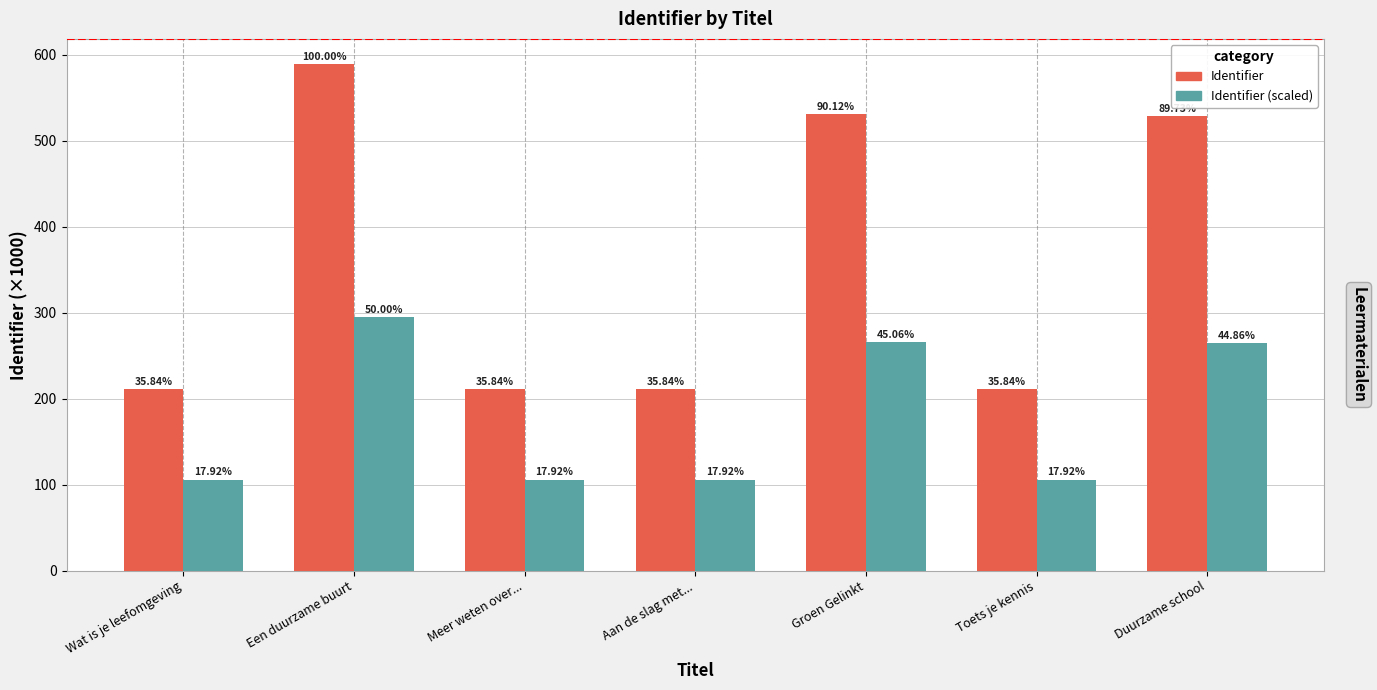

Reading left to right, extract all data points from this chart.

Identifier: 211.0	588.7	211.0	211.0	530.6	211.0	528.2
Identifier (scaled): 105.5	294.4	105.5	105.5	265.3	105.5	264.1